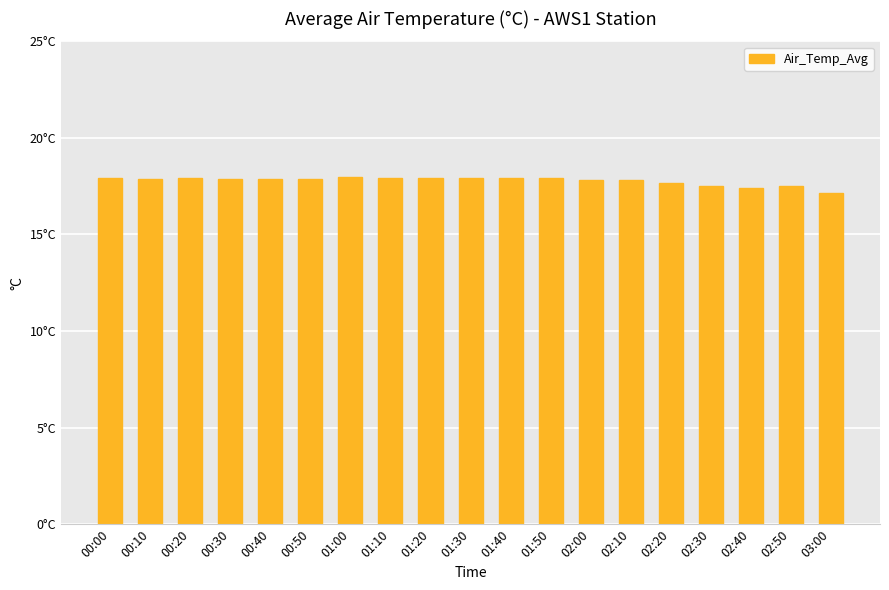

What is the greatest value displayed?

18.0